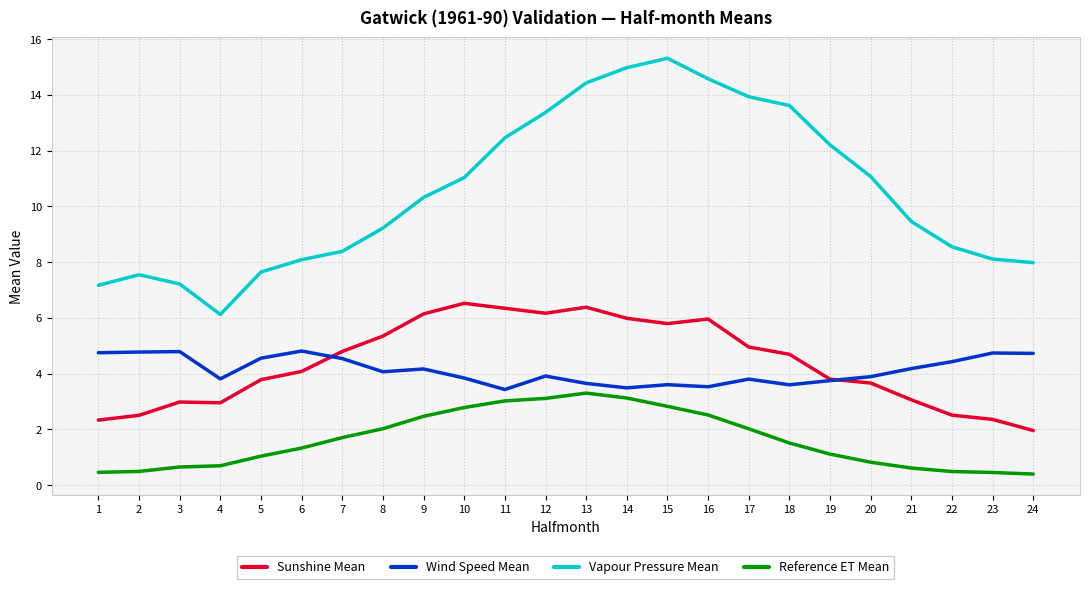

Where does the Vapour Pressure Mean series first go above 10?

9